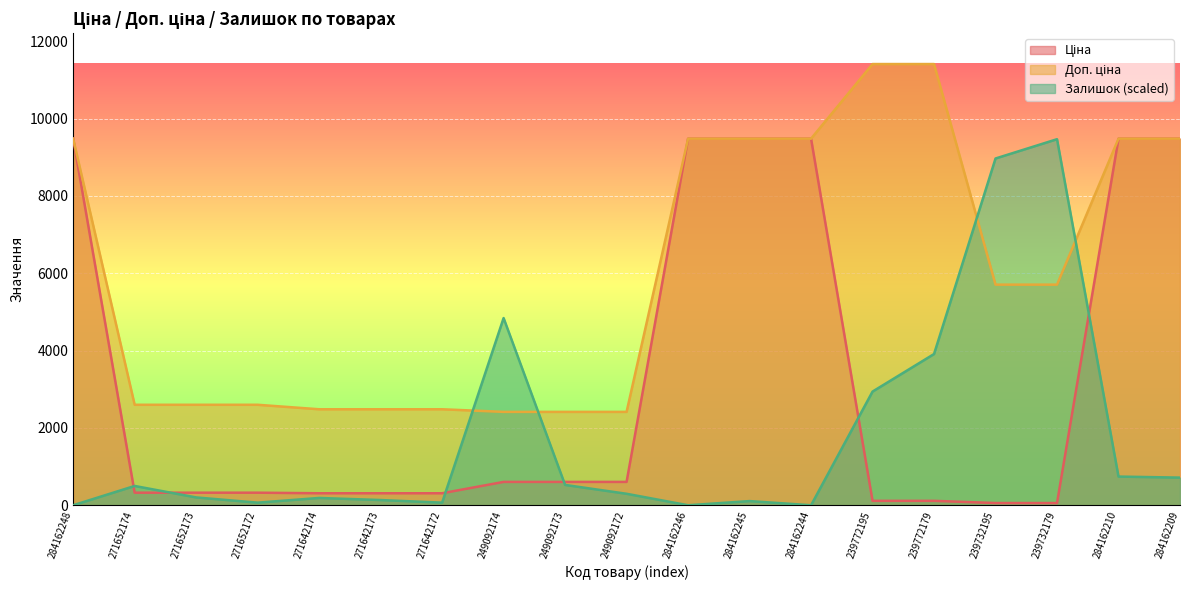

The value of Доп. ціна at 284162209 is 9480.1. True or false?

True